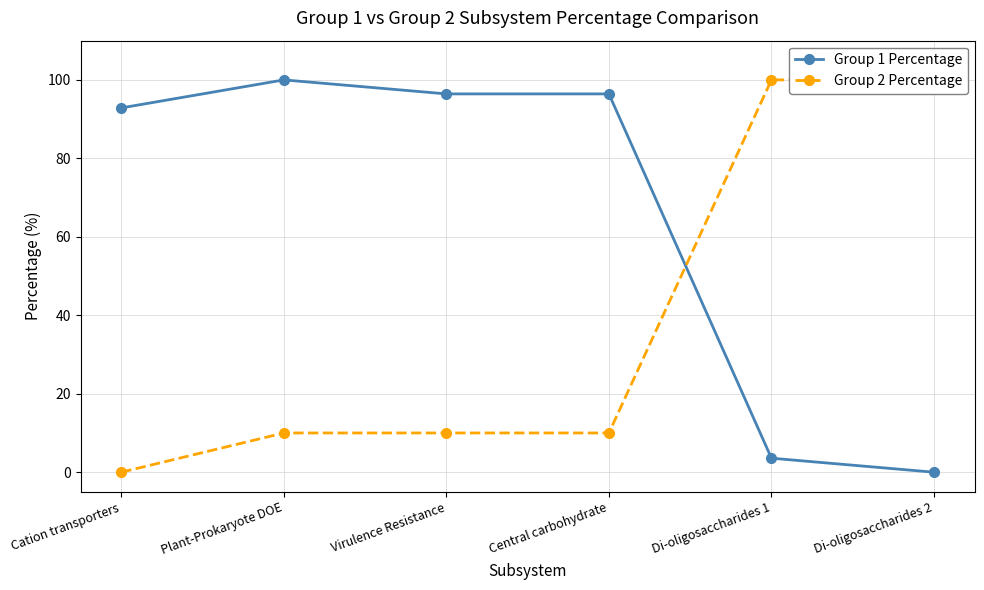

How many times do Group 2 Percentage and Group 1 Percentage cross each other?

1